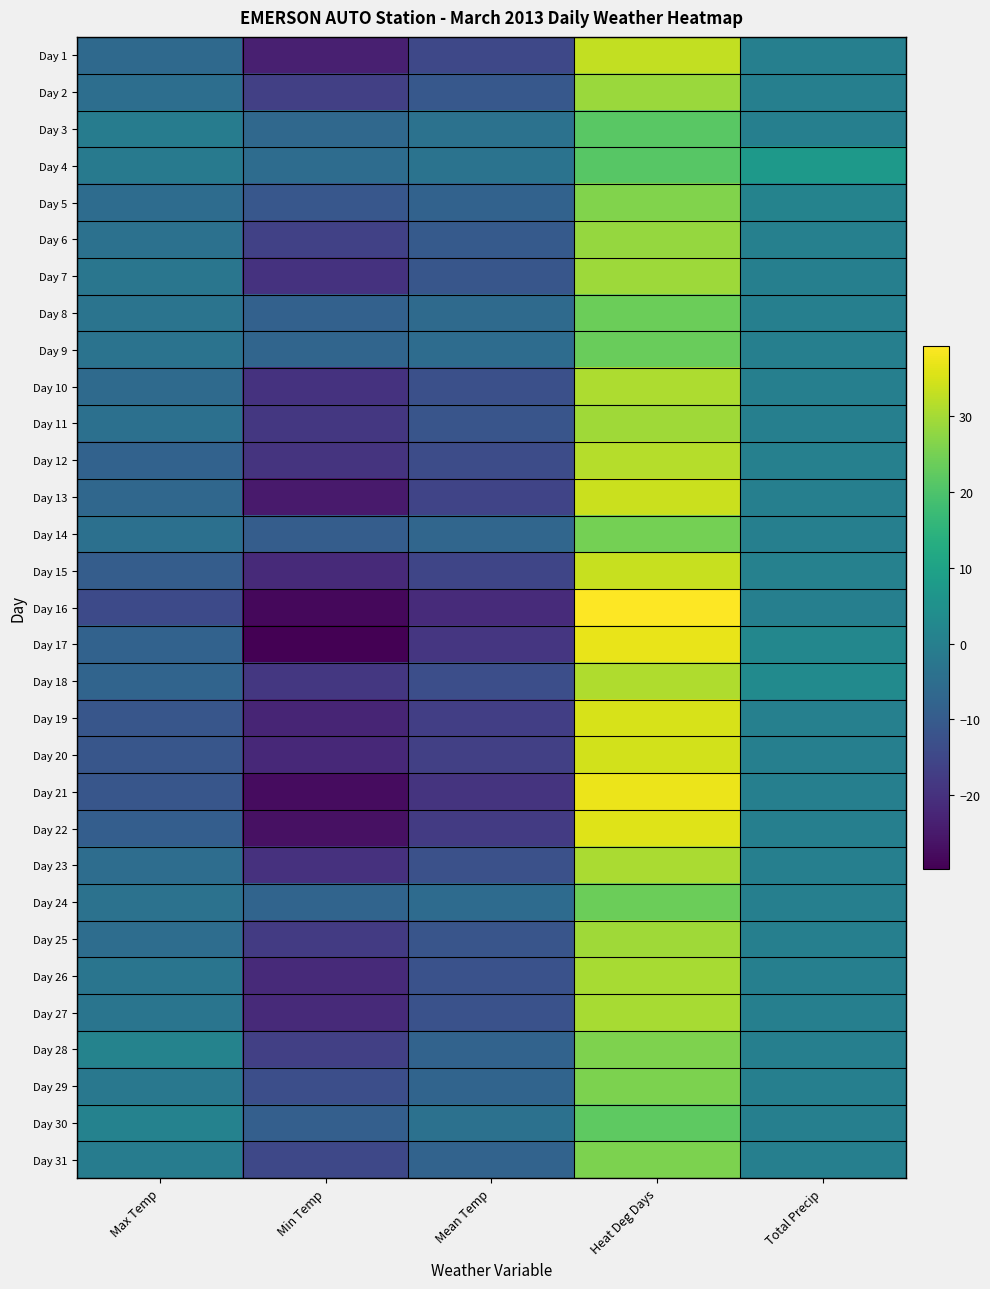

Which has a higher value, Heat Deg Days or Mean Temp?

Heat Deg Days